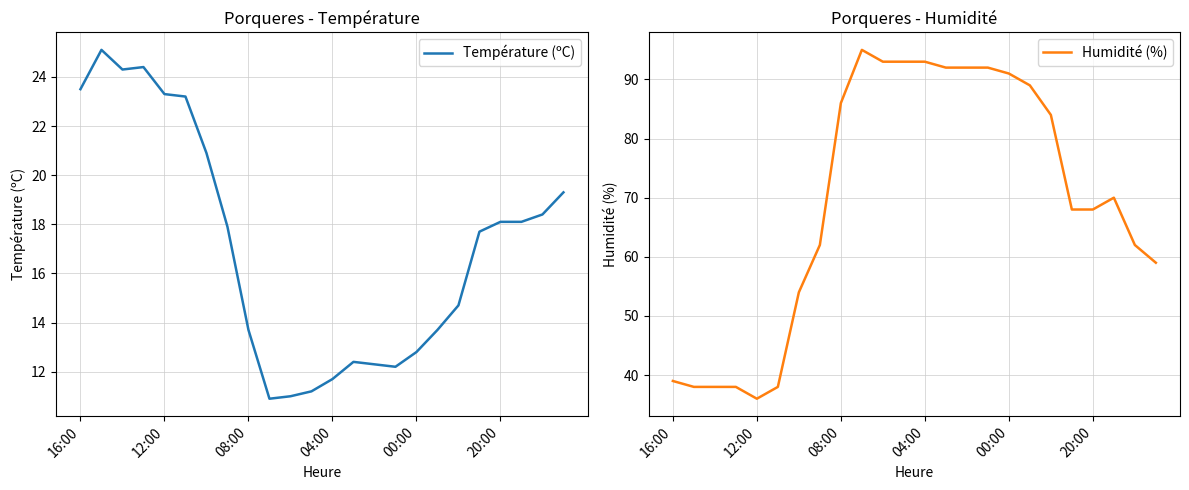

At which category is the sum across all series the highest?

9